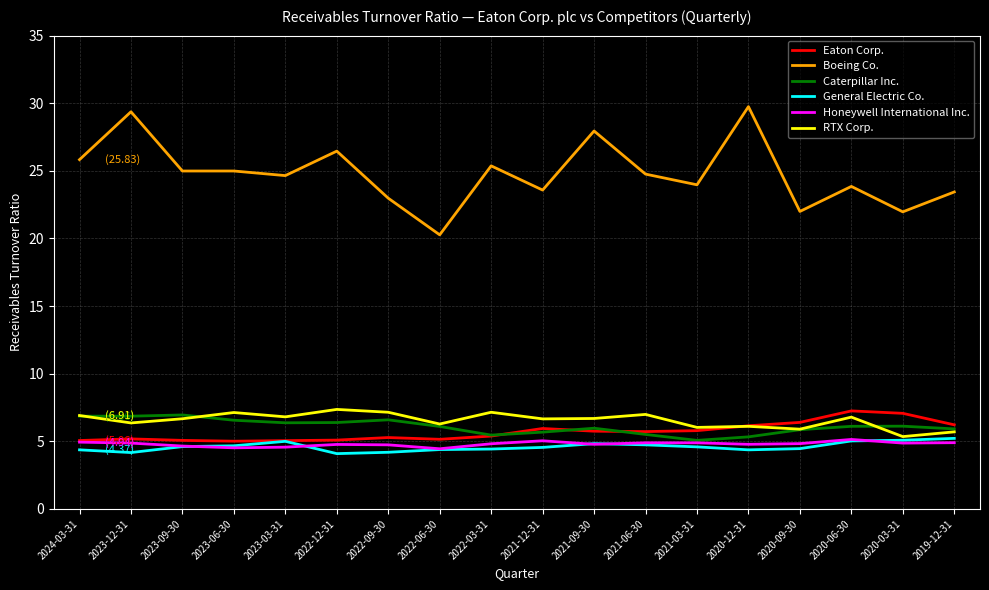

What is the maximum value shown in the chart?

29.8